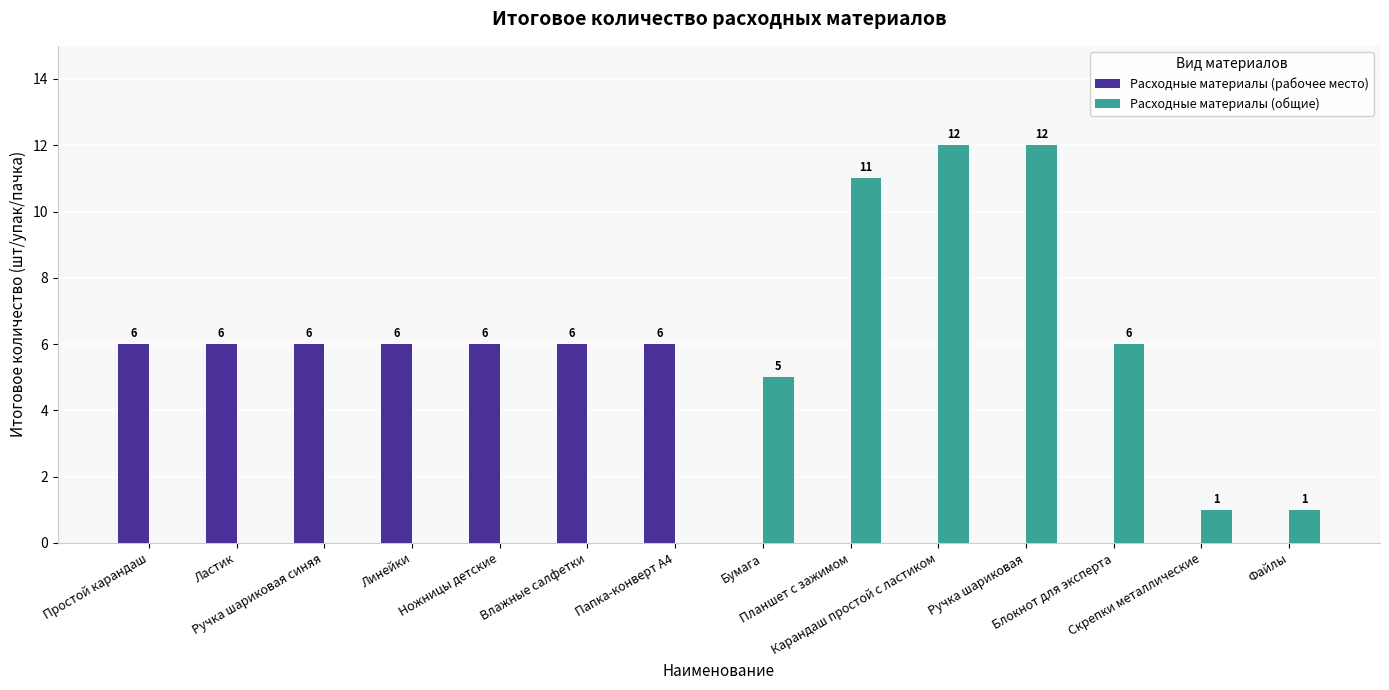

Reading left to right, what are all the values shown in this chart?

Расходные материалы (рабочее место): 6	6	6	6	6	6	6	0	0	0	0	0	0	0
Расходные материалы (общие): 0	0	0	0	0	0	0	5	11	12	12	6	1	1